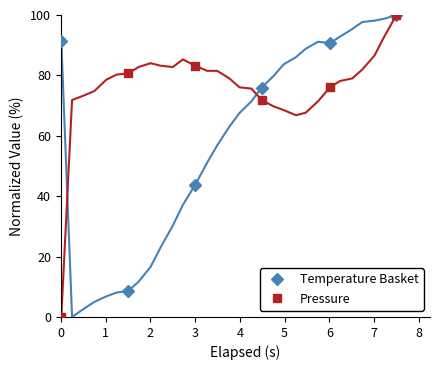

How many times do Temperature Basket and Pressure cross each other?

2